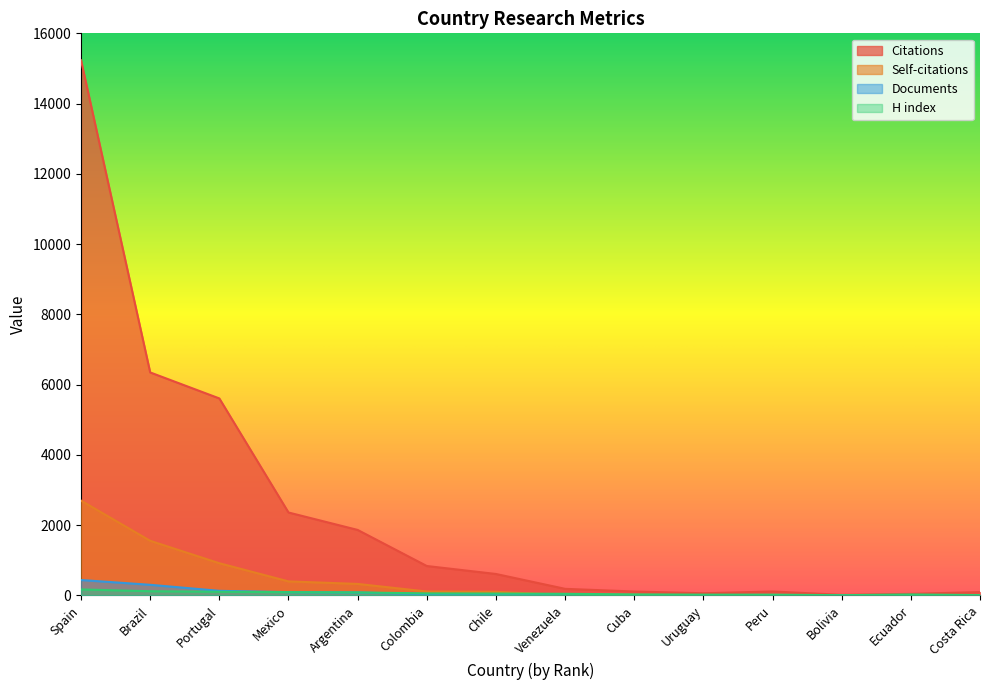

How many values in the Self-citations series exceed 104?

6